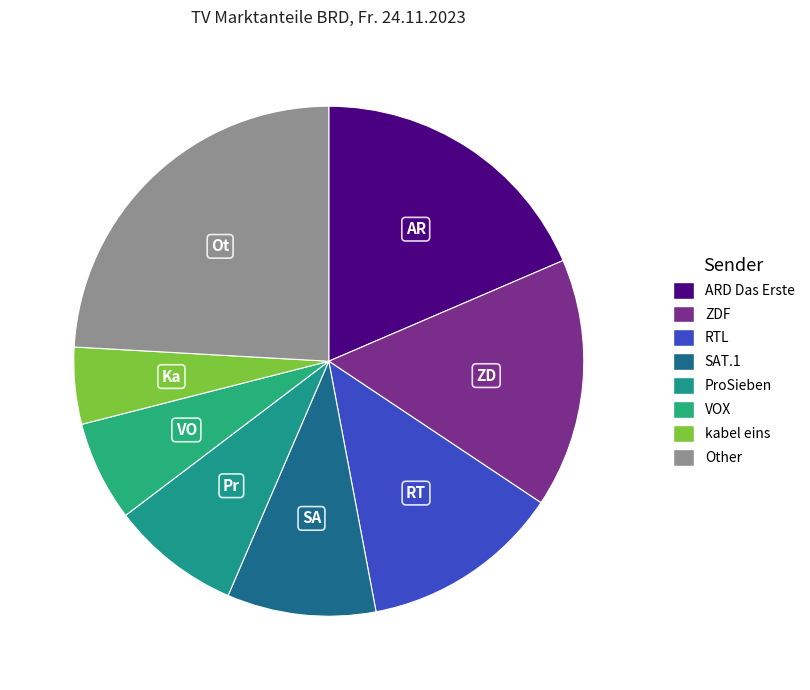

To the nearest percent, what is the combined percentage of SAT.1 and kabel eins?

14%